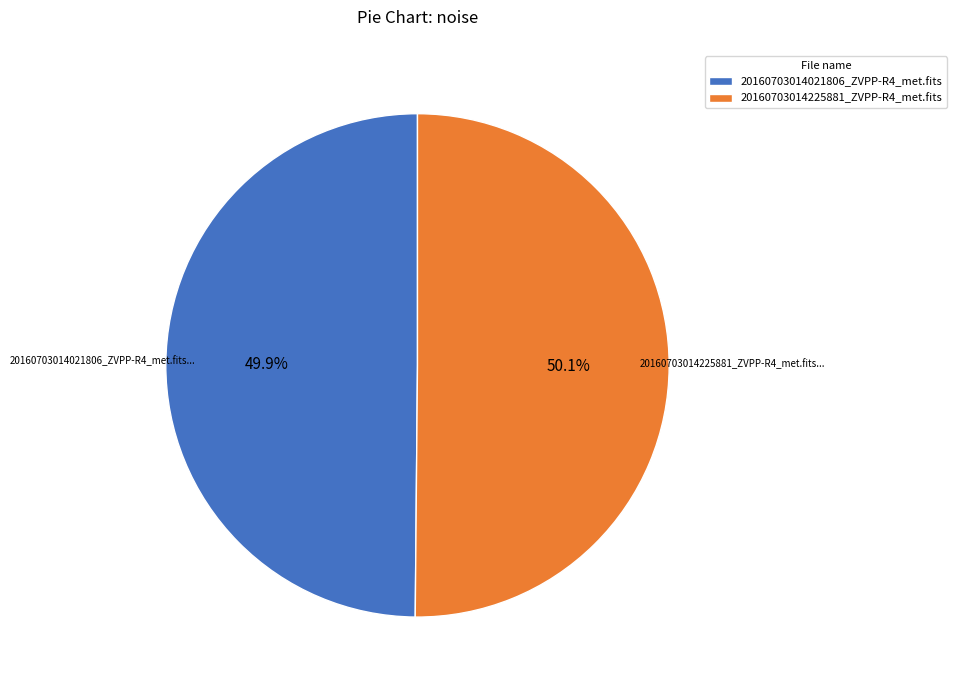

Is there any slice that represents more than half of the pie?

Yes